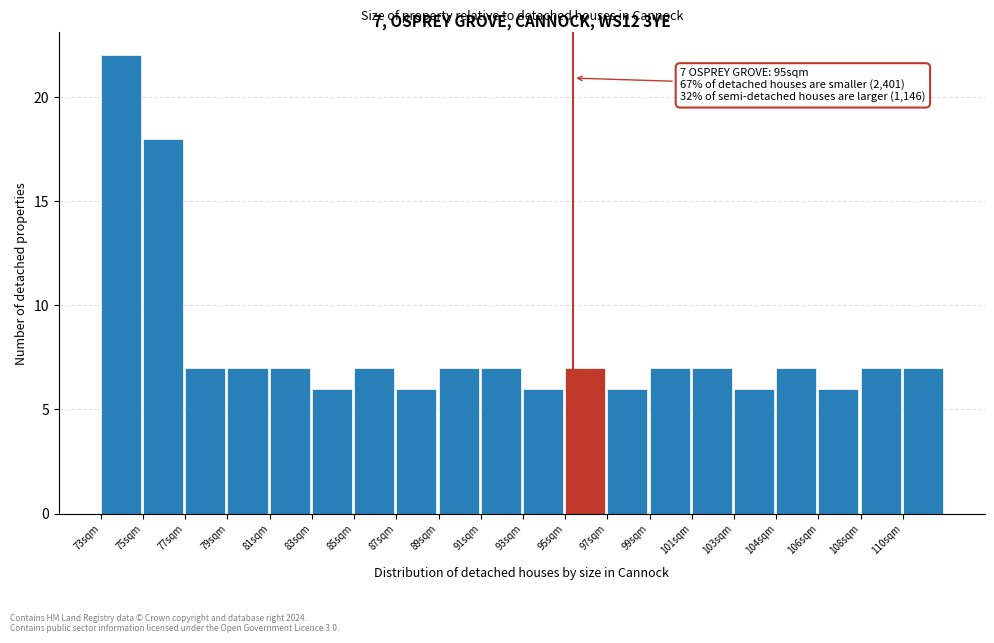

Reading right to left, extract all data points from this chart.

110sqm=7	108sqm=7	106sqm=6	104sqm=7	103sqm=6	101sqm=7	99sqm=7	97sqm=6	95sqm=7	93sqm=6	91sqm=7	89sqm=7	87sqm=6	85sqm=7	83sqm=6	81sqm=7	79sqm=7	77sqm=7	75sqm=18	73sqm=22